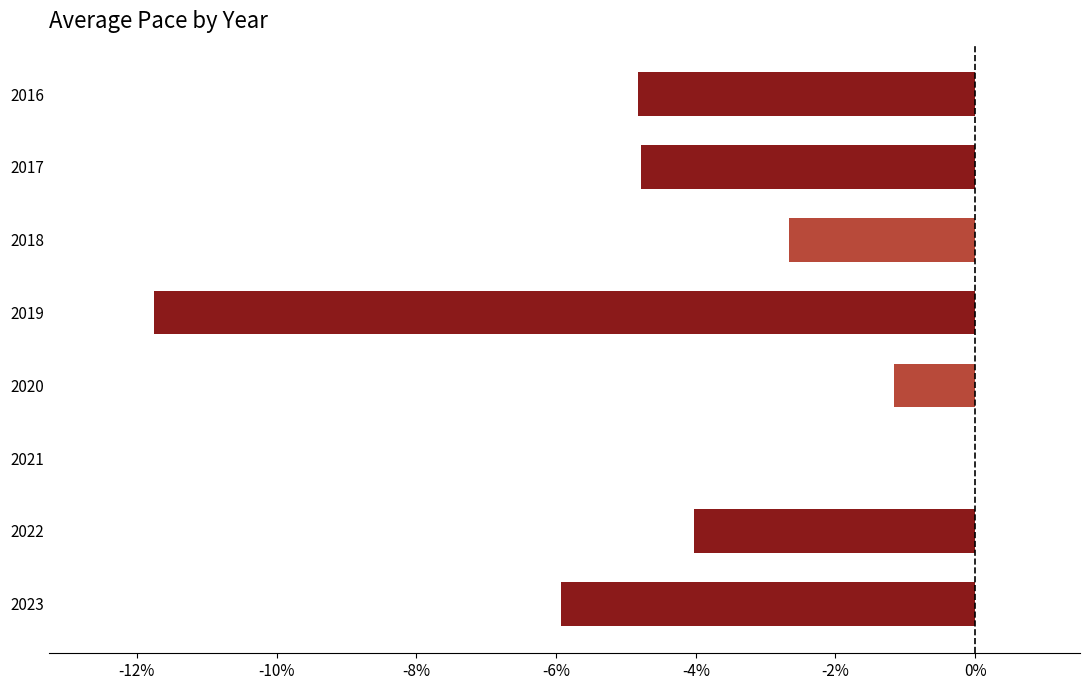

Where is the data nearest to the value -5?

2016